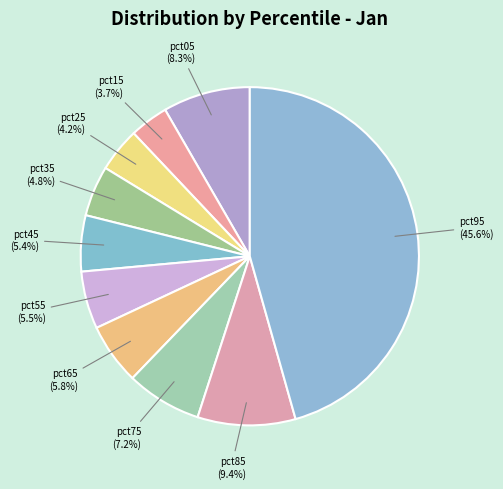

Which has a higher value, pct25 or pct15?

pct25